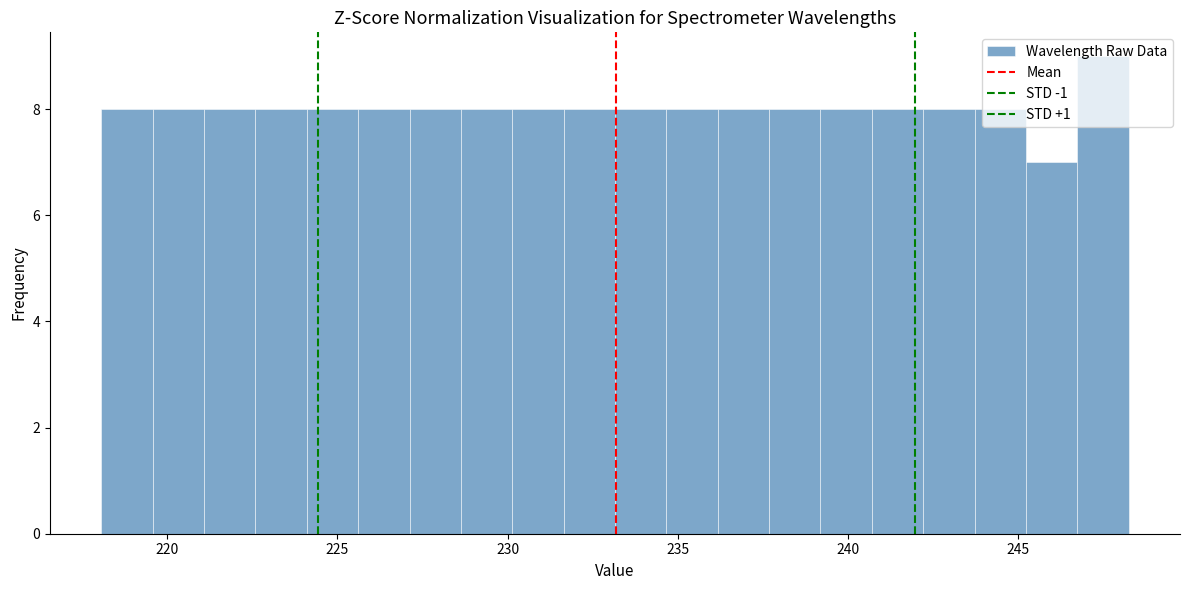

Read against the x-axis, roughly where is the centre of the tallest bar?

247.5